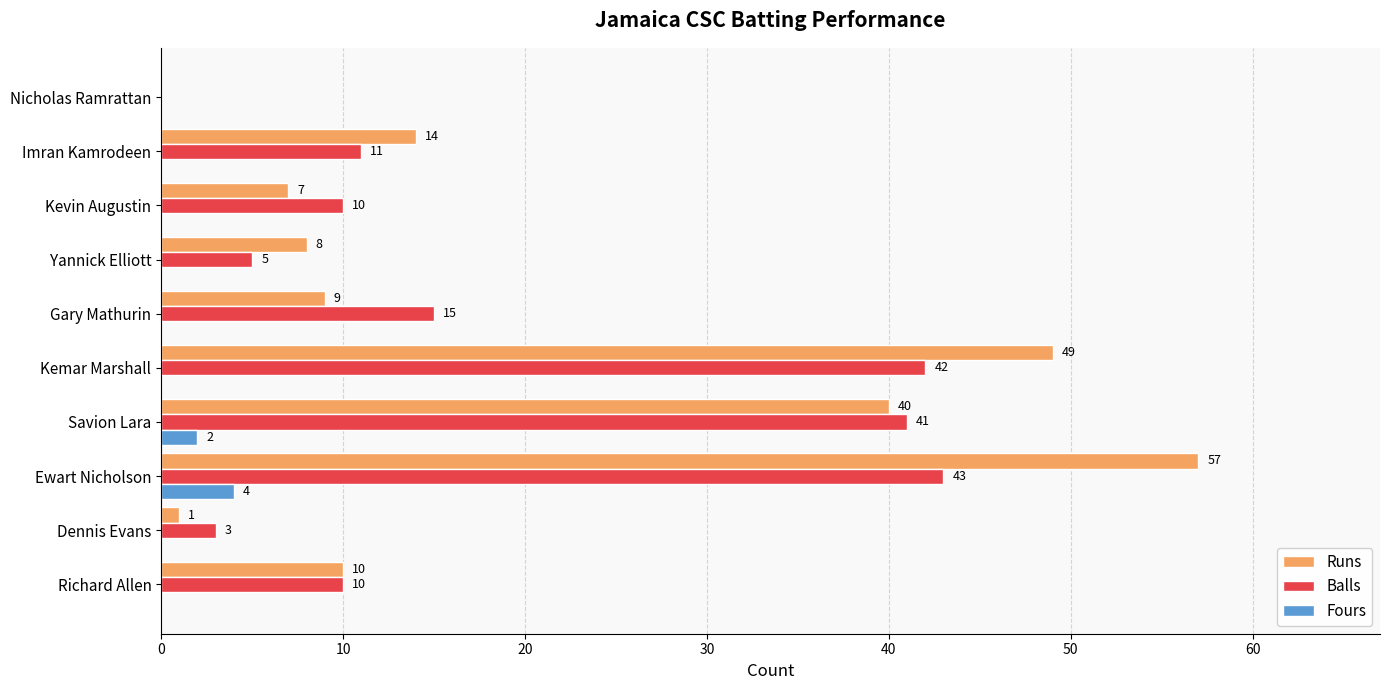

Which series changed the most between Imran Kamrodeen and Nicholas Ramrattan?

Runs